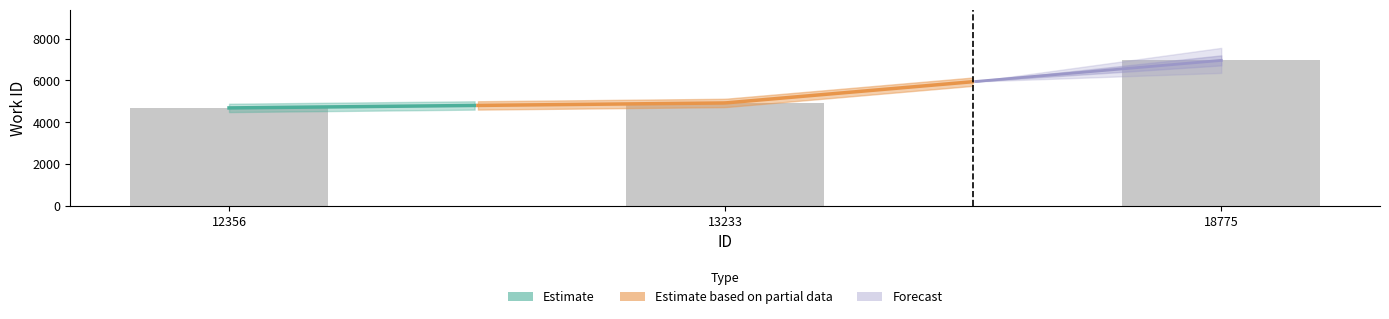

Reading right to left, extract all data points from this chart.

6964	4923	4685